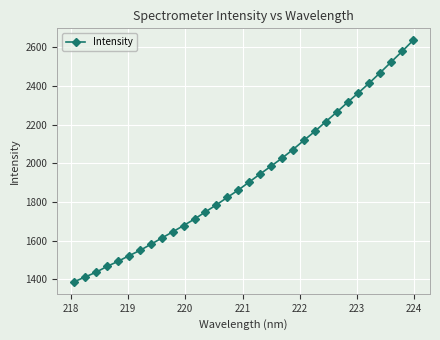

What is the value of the 21st point from the left?

2070.9